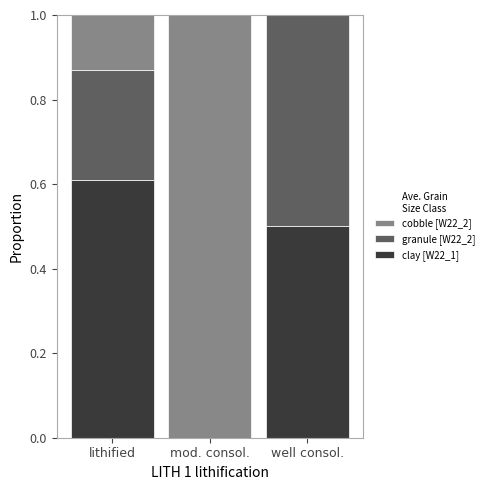

At which label does clay [W22_1] reach its peak?

lithified